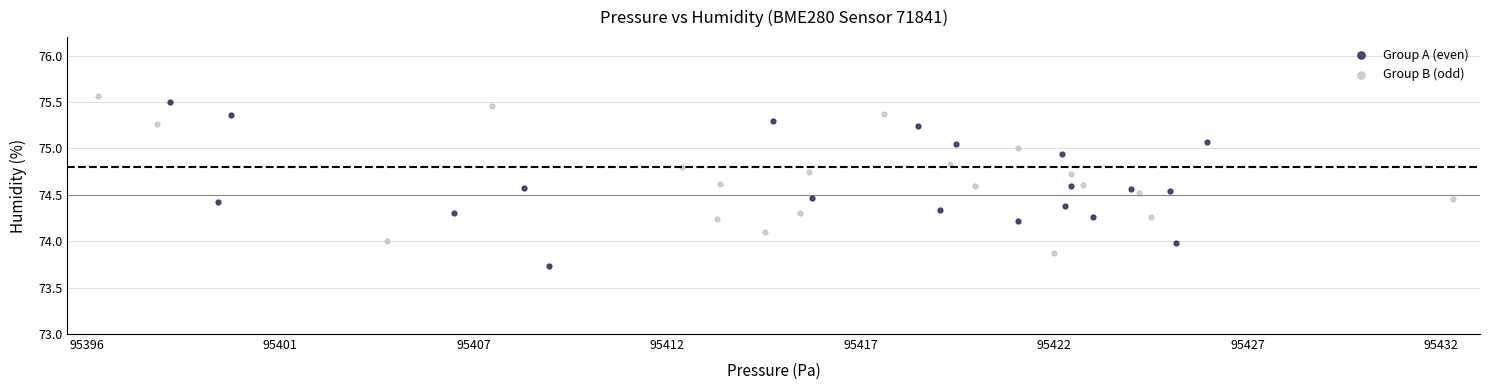

Which series contains the lowest Y value?

Group A (even)